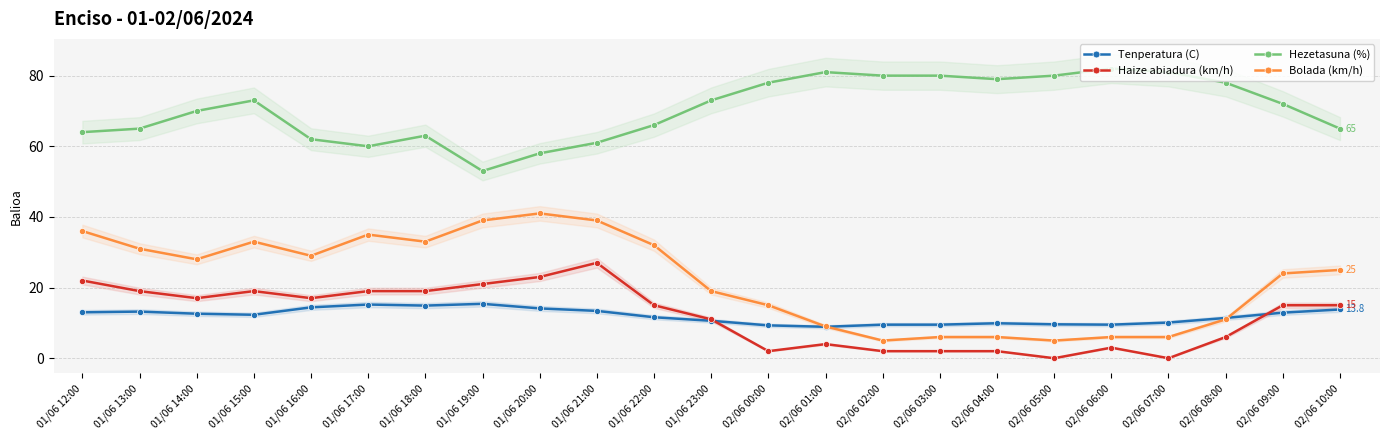

Reading left to right, extract all data points from this chart.

Tenperatura (C): 01/06 12:00=13.0	01/06 13:00=13.2	01/06 14:00=12.6	01/06 15:00=12.3	01/06 16:00=14.4	01/06 17:00=15.2	01/06 18:00=14.9	01/06 19:00=15.4	01/06 20:00=14.1	01/06 21:00=13.4	01/06 22:00=11.6	01/06 23:00=10.6	02/06 00:00=9.3	02/06 01:00=8.9	02/06 02:00=9.5	02/06 03:00=9.5	02/06 04:00=9.9	02/06 05:00=9.6	02/06 06:00=9.5	02/06 07:00=10.1	02/06 08:00=11.4	02/06 09:00=12.9	02/06 10:00=13.8
Haize abiadura (km/h): 01/06 12:00=22.0	01/06 13:00=19.0	01/06 14:00=17.0	01/06 15:00=19.0	01/06 16:00=17.0	01/06 17:00=19.0	01/06 18:00=19.0	01/06 19:00=21.0	01/06 20:00=23.0	01/06 21:00=27.0	01/06 22:00=15.0	01/06 23:00=11.0	02/06 00:00=2.0	02/06 01:00=4.0	02/06 02:00=2.0	02/06 03:00=2.0	02/06 04:00=2.0	02/06 05:00=0.0	02/06 06:00=3.0	02/06 07:00=0.0	02/06 08:00=6.0	02/06 09:00=15.0	02/06 10:00=15.0
Hezetasuna (%): 01/06 12:00=64.0	01/06 13:00=65.0	01/06 14:00=70.0	01/06 15:00=73.0	01/06 16:00=62.0	01/06 17:00=60.0	01/06 18:00=63.0	01/06 19:00=53.0	01/06 20:00=58.0	01/06 21:00=61.0	01/06 22:00=66.0	01/06 23:00=73.0	02/06 00:00=78.0	02/06 01:00=81.0	02/06 02:00=80.0	02/06 03:00=80.0	02/06 04:00=79.0	02/06 05:00=80.0	02/06 06:00=82.0	02/06 07:00=81.0	02/06 08:00=78.0	02/06 09:00=72.0	02/06 10:00=65.0
Bolada (km/h): 01/06 12:00=36.0	01/06 13:00=31.0	01/06 14:00=28.0	01/06 15:00=33.0	01/06 16:00=29.0	01/06 17:00=35.0	01/06 18:00=33.0	01/06 19:00=39.0	01/06 20:00=41.0	01/06 21:00=39.0	01/06 22:00=32.0	01/06 23:00=19.0	02/06 00:00=15.0	02/06 01:00=9.0	02/06 02:00=5.0	02/06 03:00=6.0	02/06 04:00=6.0	02/06 05:00=5.0	02/06 06:00=6.0	02/06 07:00=6.0	02/06 08:00=11.0	02/06 09:00=24.0	02/06 10:00=25.0